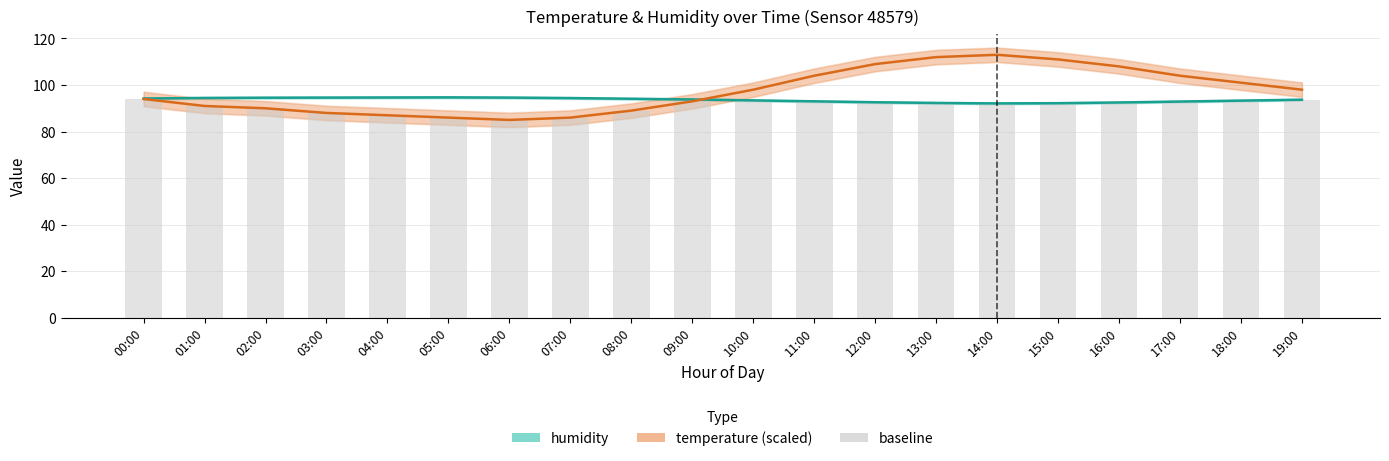

Read the humidity value at 13:00.

92.3